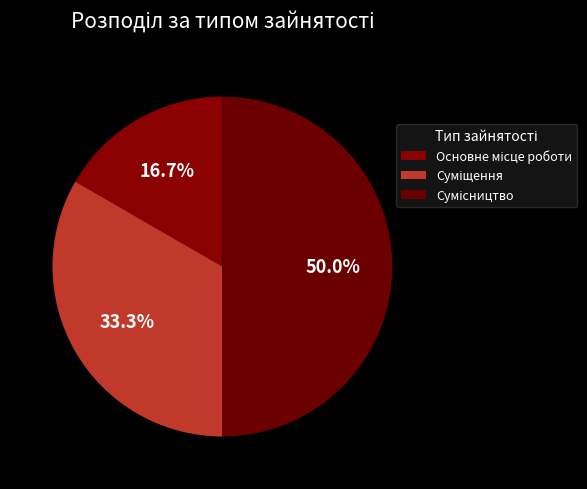

What is the ratio of the value at Суміщення to the value at Сумісництво?

0.7